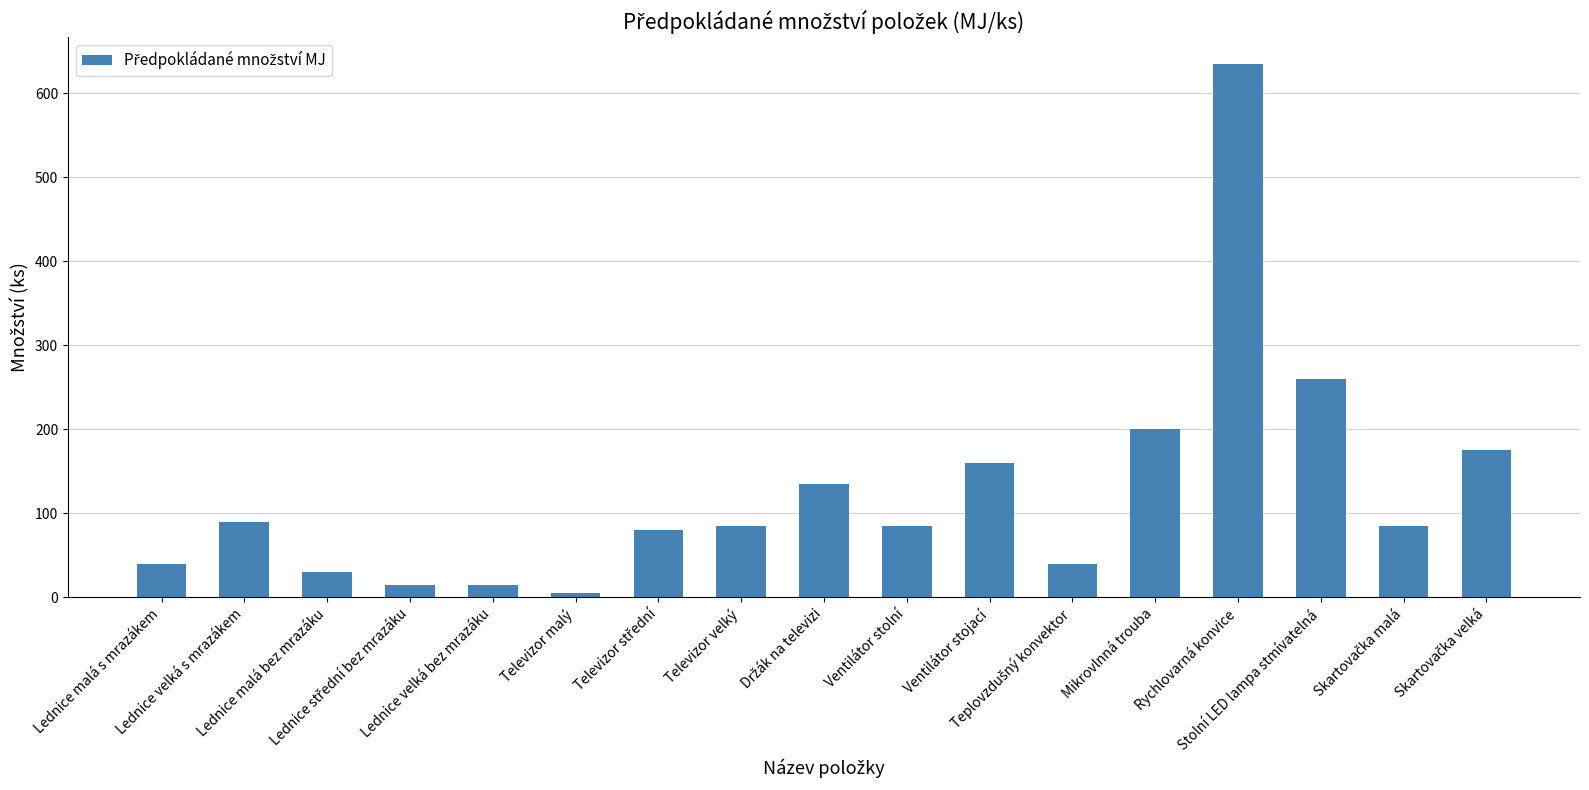

What is the sum of all values?

2135